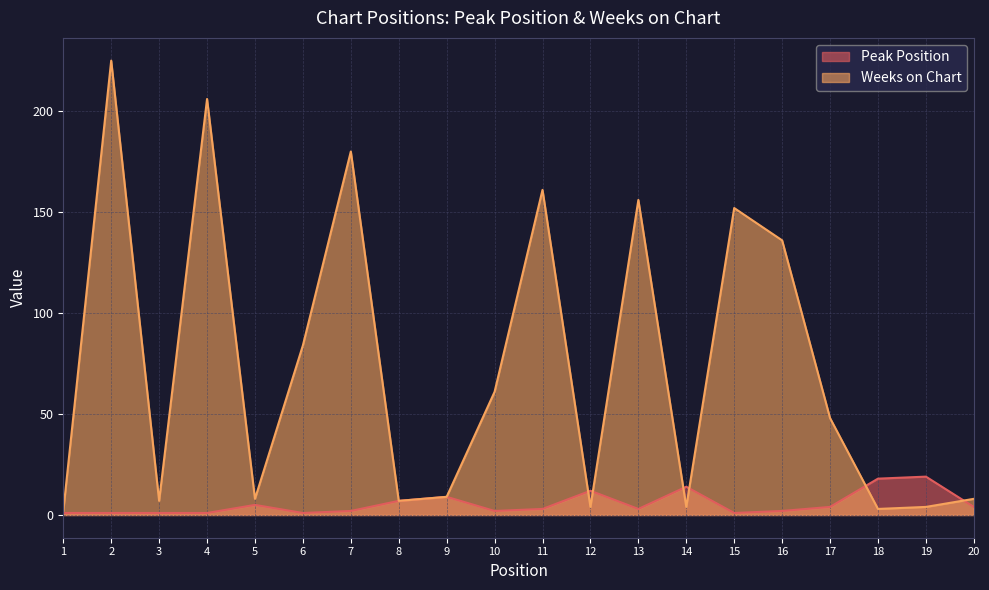

What is the maximum value shown in the chart?

225